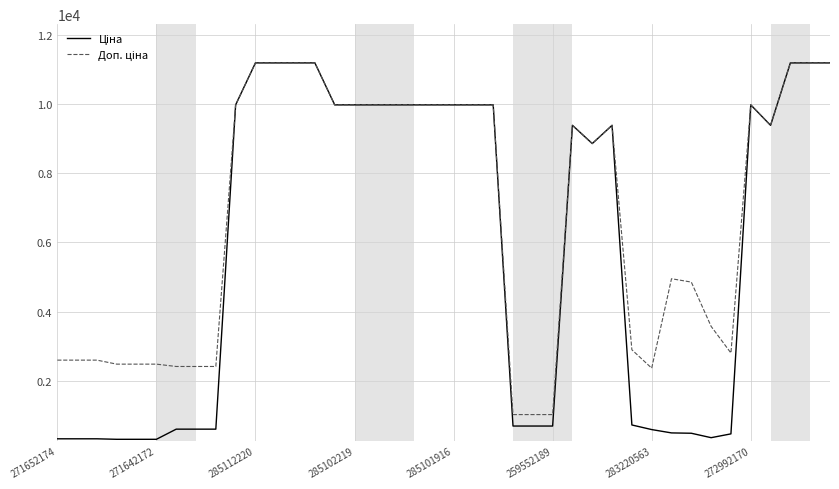

What is the greatest value displayed?

11188.2